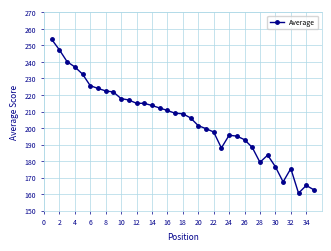

True or false: the data has more than 0 interior local peaks.

True